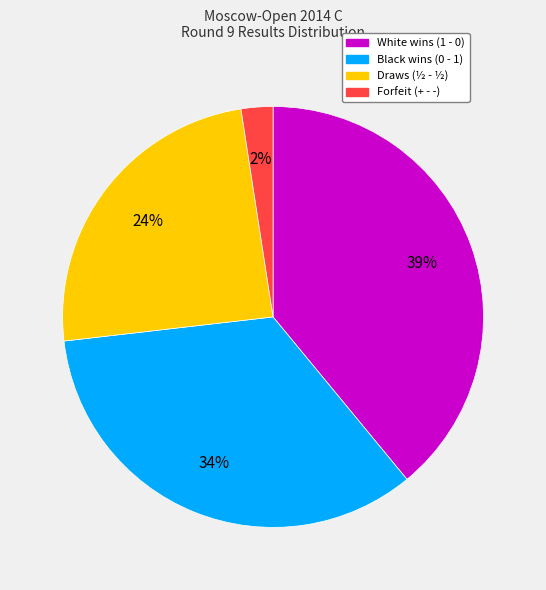

Is there any slice that represents more than half of the pie?

No